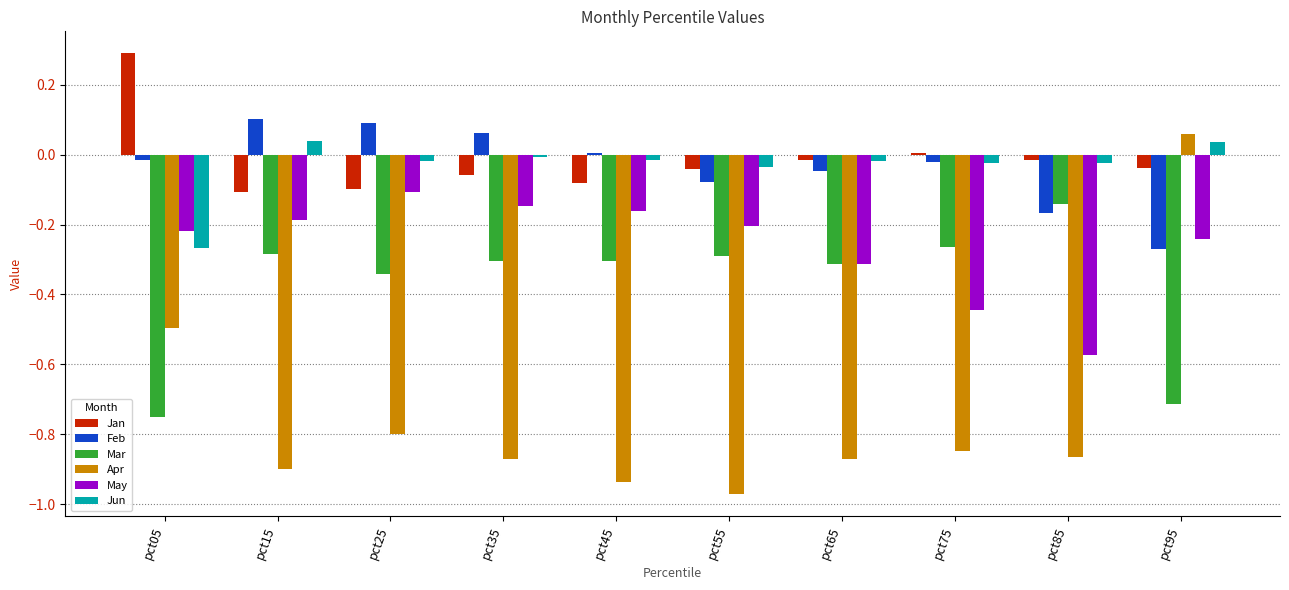

Is it true that Jun equals -0.3 at pct05?

True